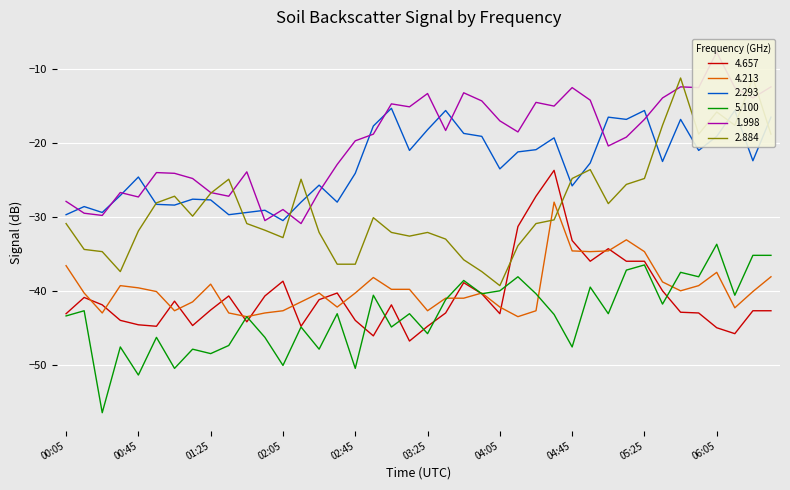

What is the total value across all series at 03:25?

-196.9